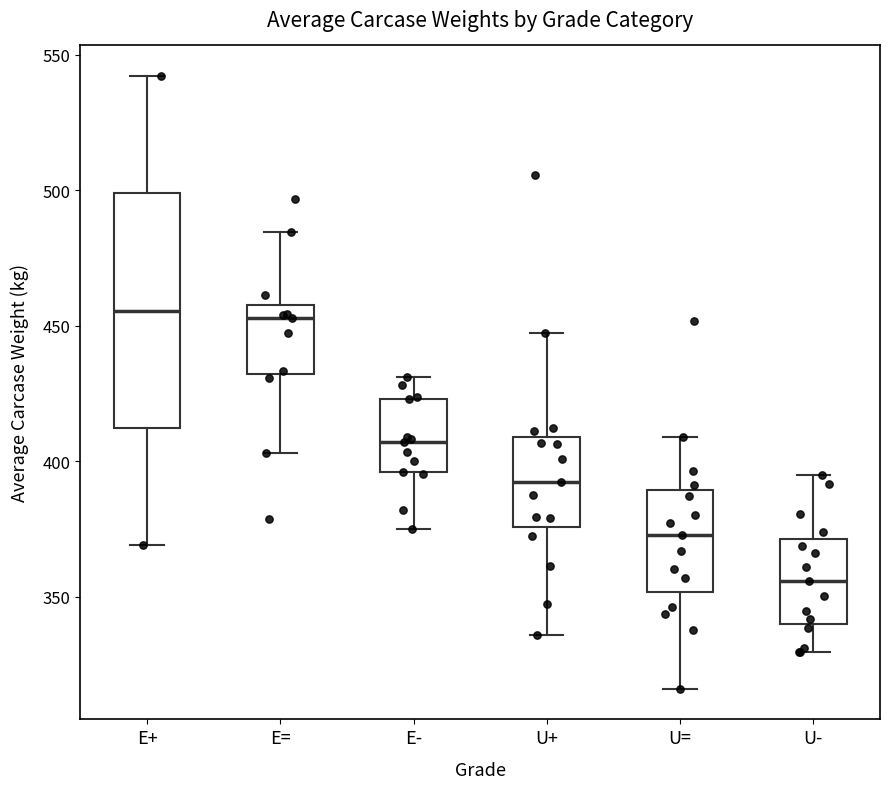

Reading left to right, read every box against the y-axis: the position of its median line, the range the box covers, and the ends of its whiskers. The values are not printed on the chart, so give them approximately, as read against the axis.

E+: median 455, box 410 to 500, whiskers 370 to 540
E=: median 455, box 430 to 460, whiskers 405 to 485
E-: median 405, box 395 to 425, whiskers 375 to 430
U+: median 390, box 375 to 410, whiskers 335 to 445
U=: median 375, box 350 to 390, whiskers 315 to 410
U-: median 355, box 340 to 370, whiskers 330 to 395